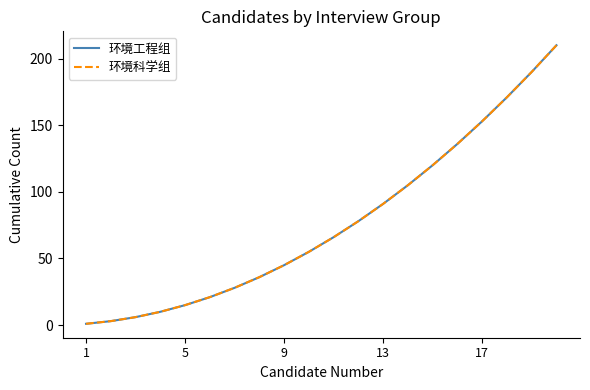

True or false: 环境工程组 and 环境科学组 cross at least once.

False